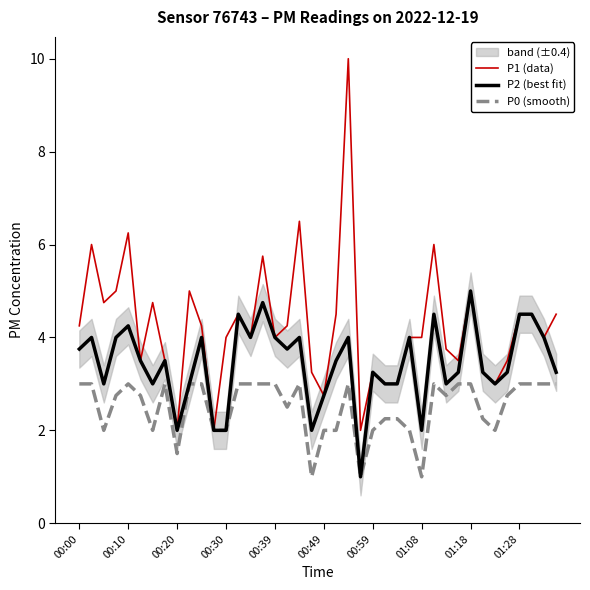

True or false: P2 (best fit) has a value of 5.0 at 01:18.

True